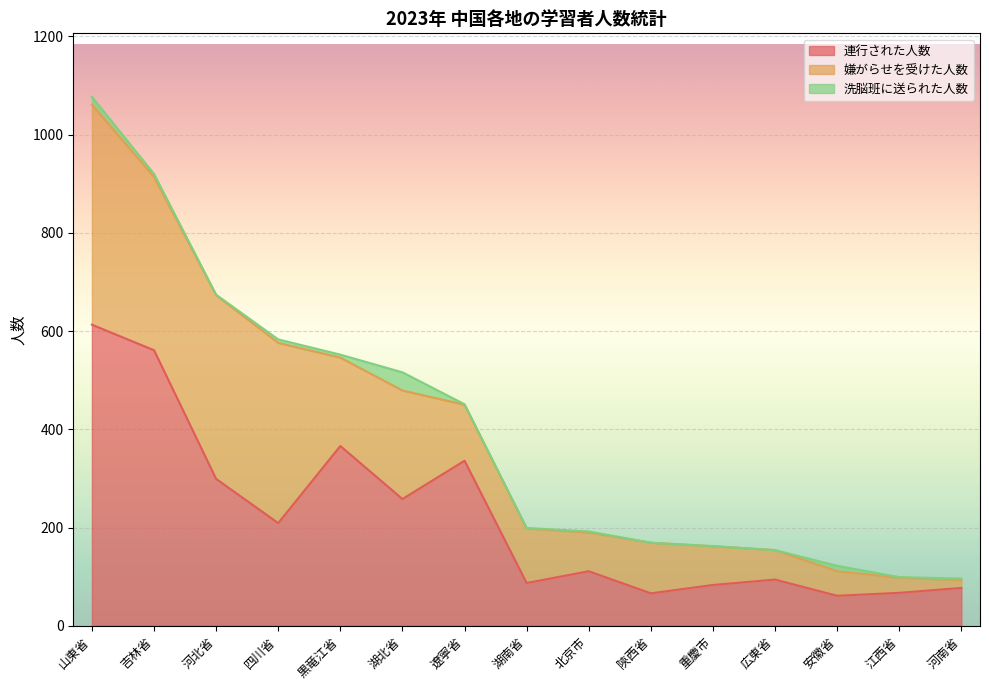

Which series has the widest spread of values?

連行された人数